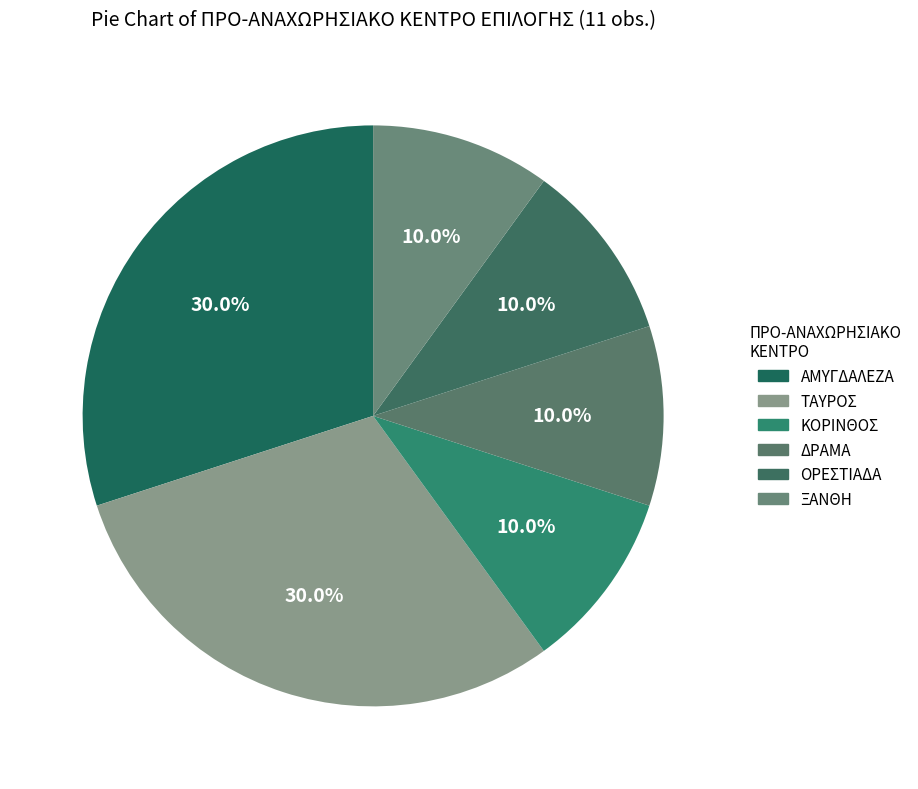

To the nearest percent, what portion does ΟΡΕΣΤΙΑΔΑ represent?

10%